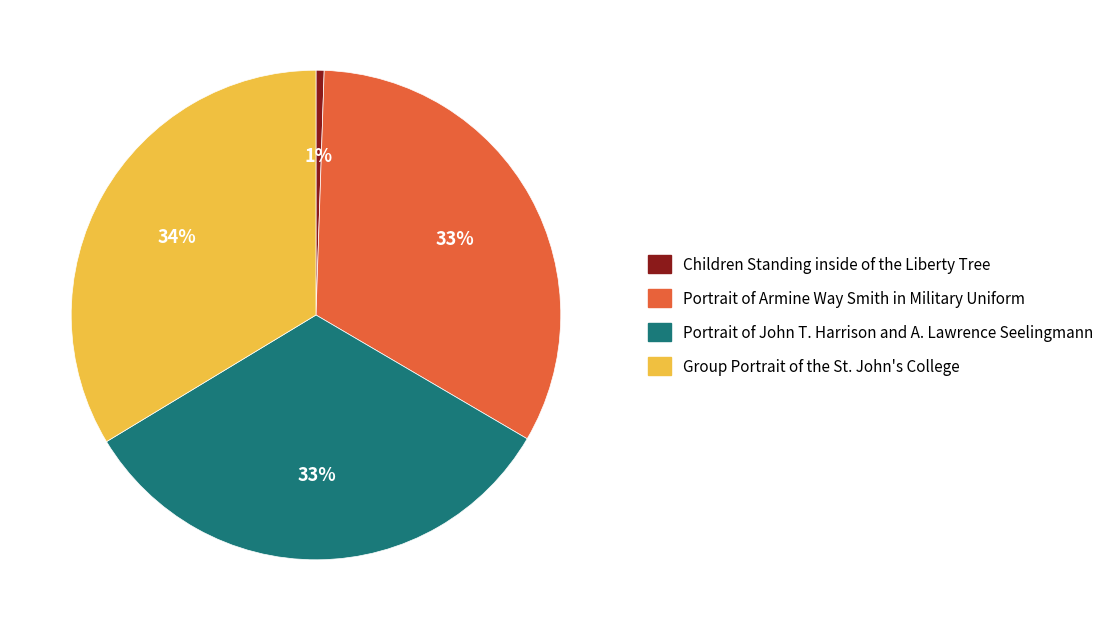

The Portrait of John T. Harrison and A. Lawrence Seelingmann slice represents 33% of the pie. True or false?

True